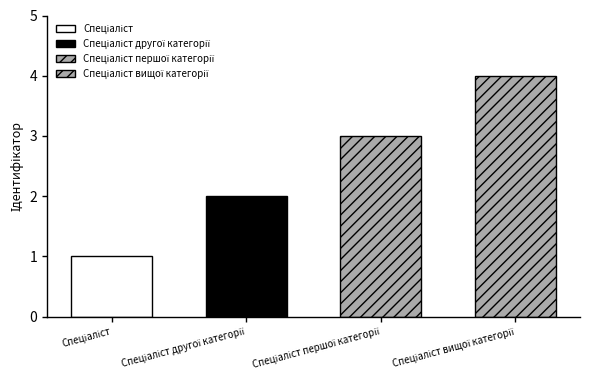

Does the chart contain any negative values?

No